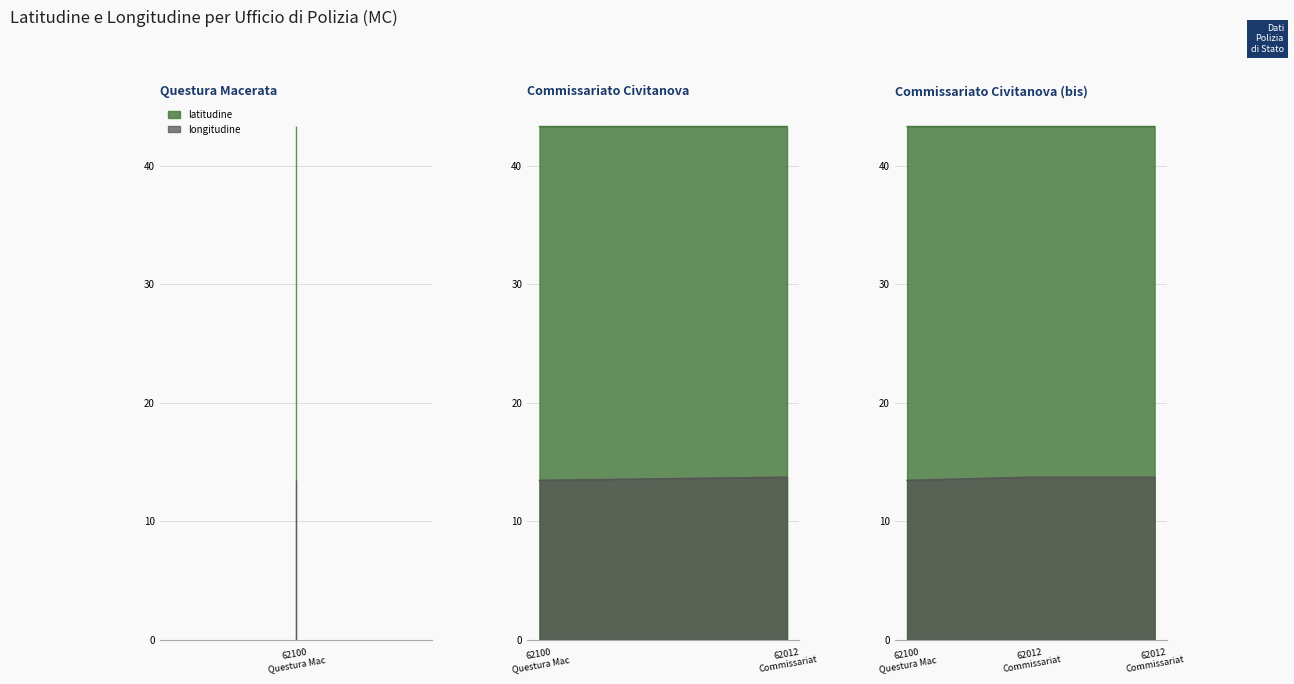

What are all the series names shown in the legend?

latitudine, longitudine